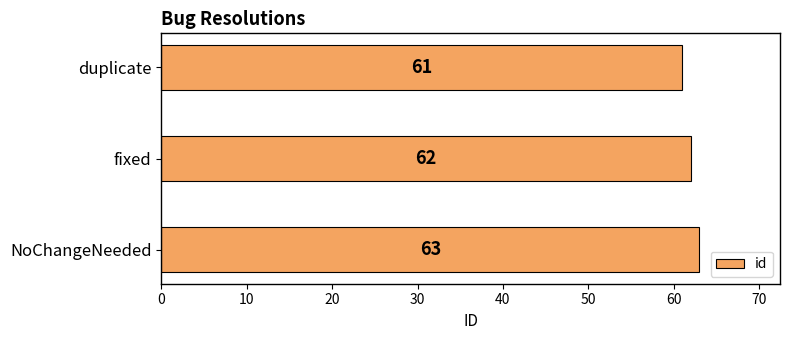

Is it true that the value at NoChangeNeeded is 97?

False